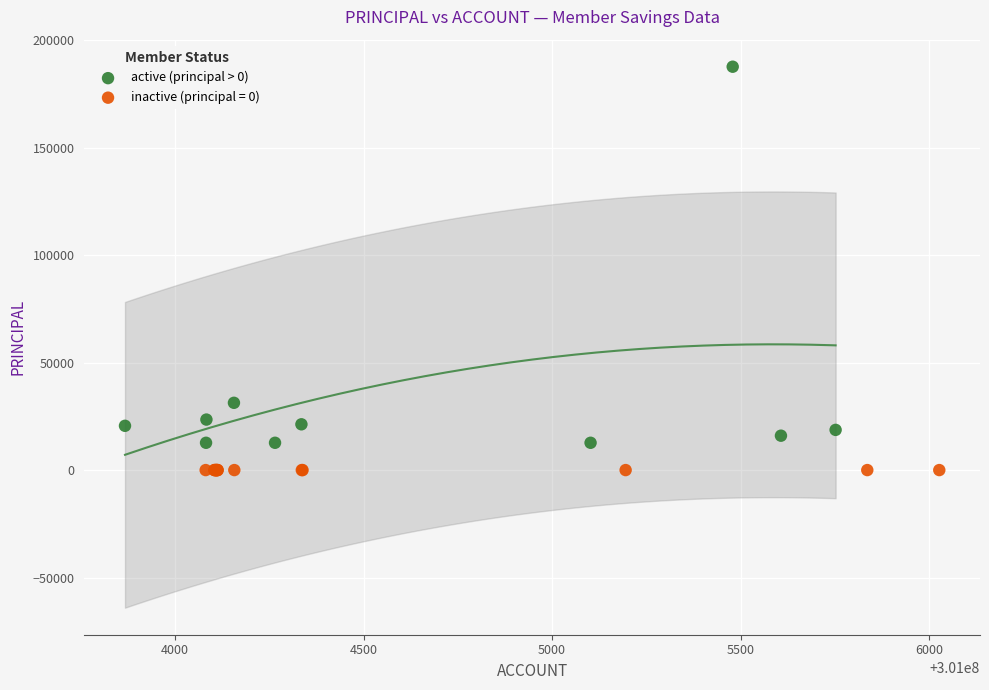

Which series contains the lowest Y value?

inactive (principal = 0)